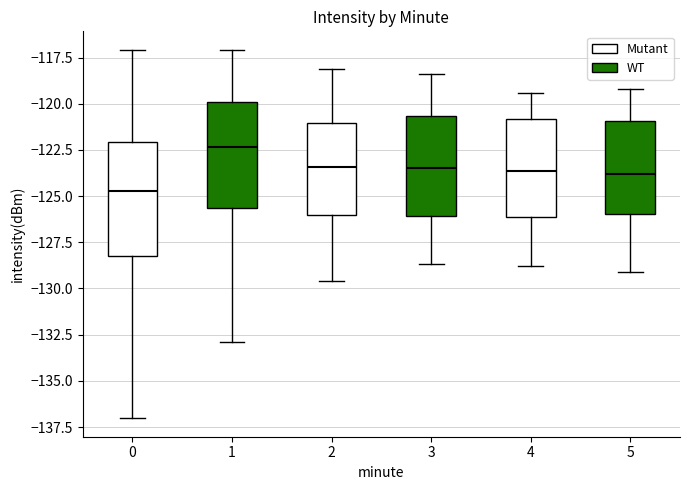

Where does the upper whisker of the box at x = 0 end on the y-axis? The values are not printed on the chart, so give them approximately, as read against the axis.

-117.0